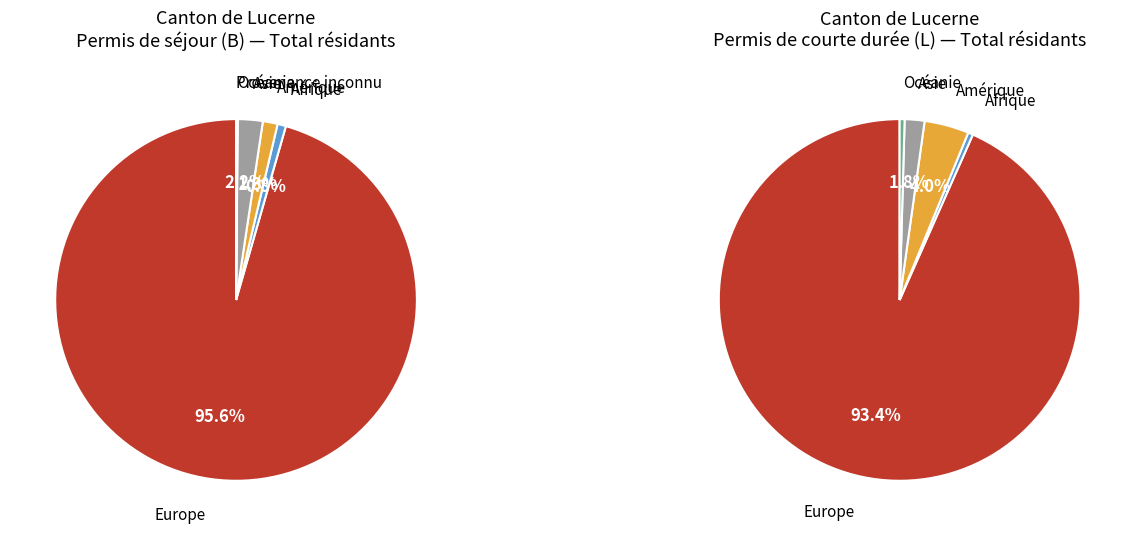

Which category has the smallest portion of the pie?

Provenance inconnu